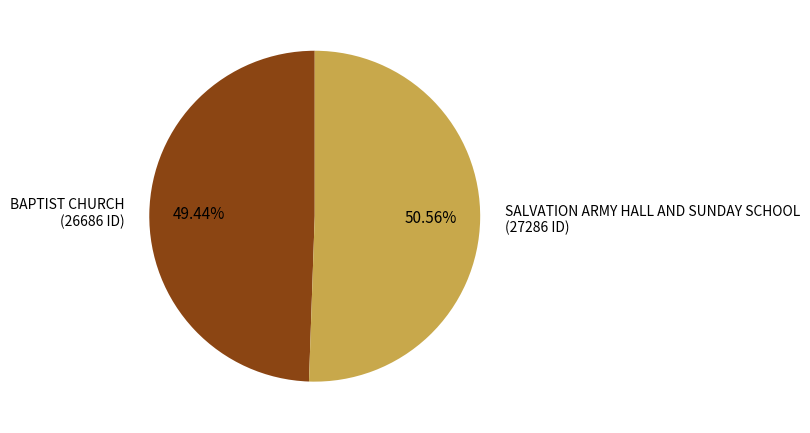

Which category has the smallest portion of the pie?

BAPTIST CHURCH